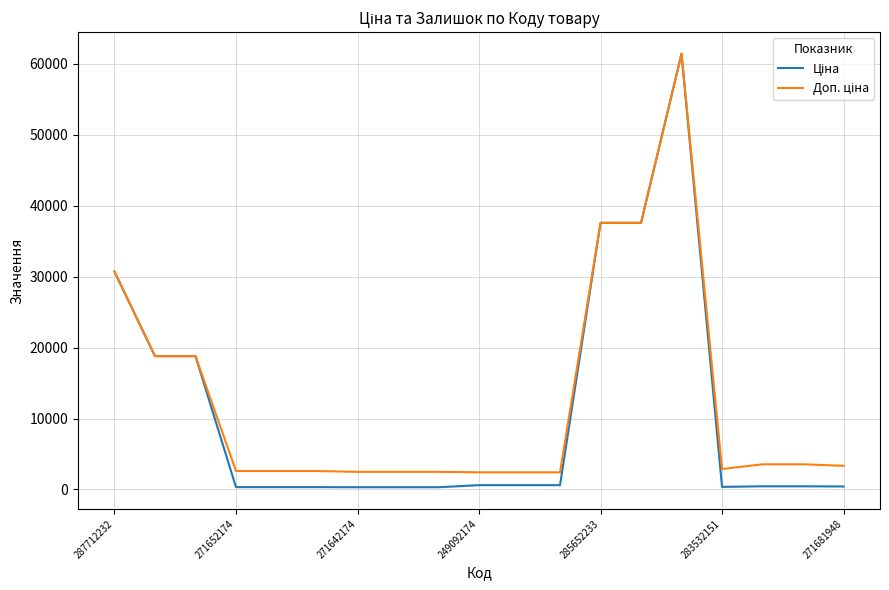

What is the greatest value displayed?

61434.3